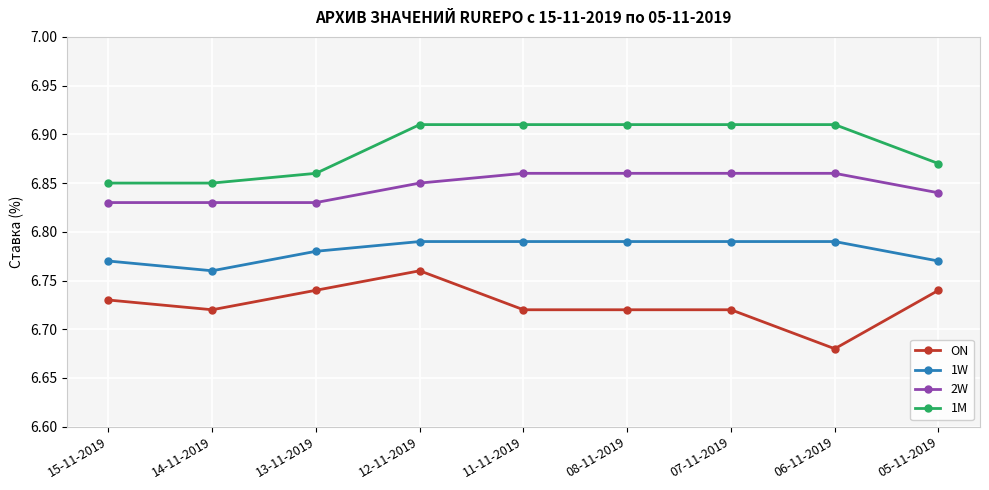

True or false: ON has more than 0 points higher than both neighbors.

True